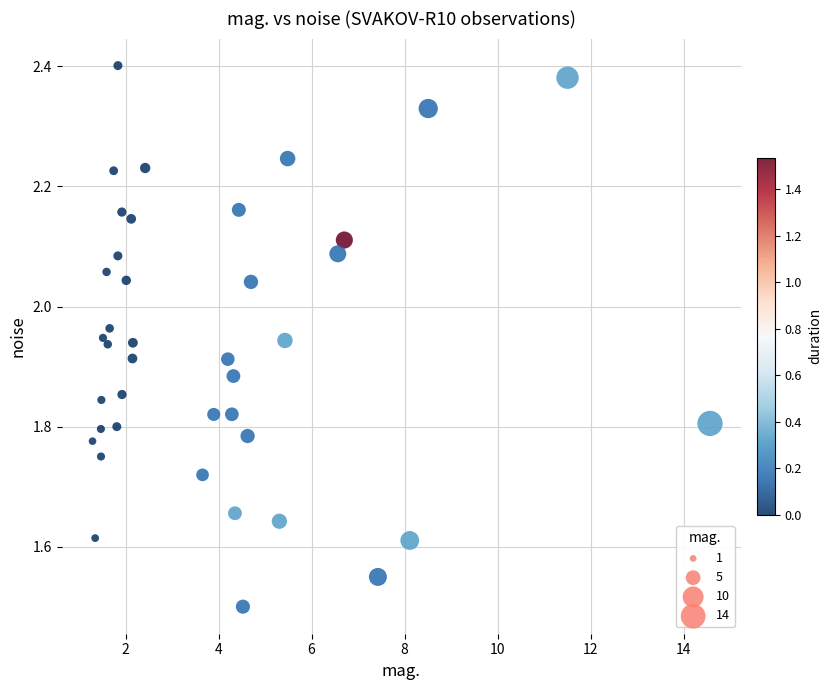

What Y value in the scatter plot is closest to 1?

1.5